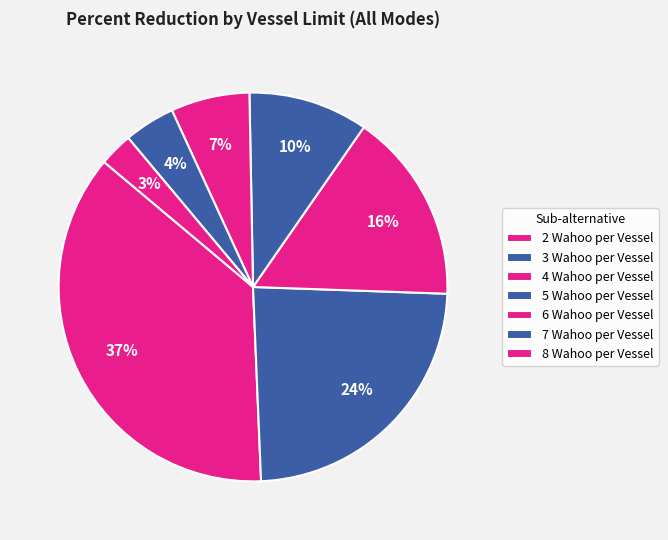

How many segments does this pie chart have?

7